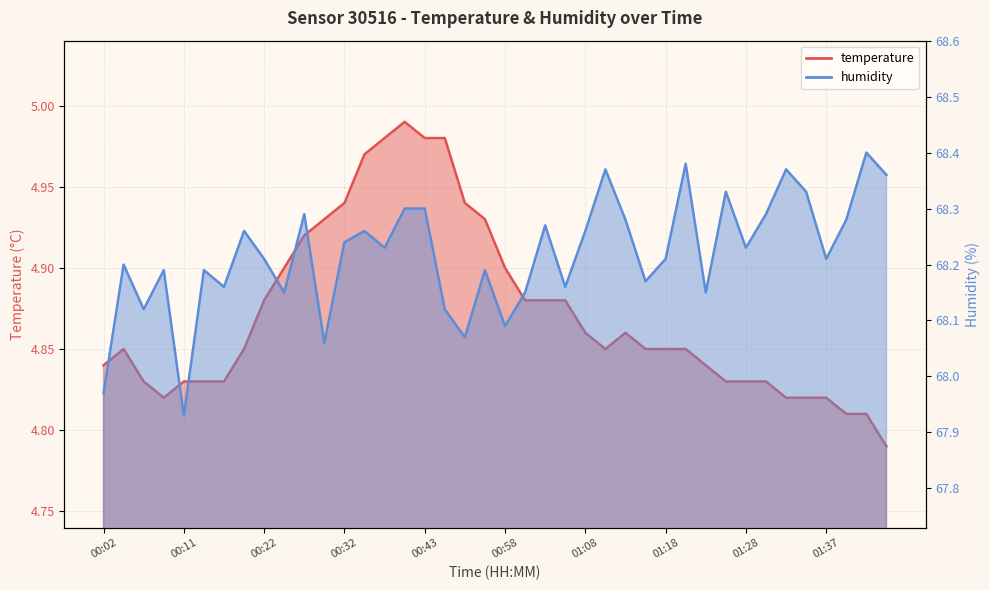

What is the difference between the second highest and minimum values in the temperature series?

0.2